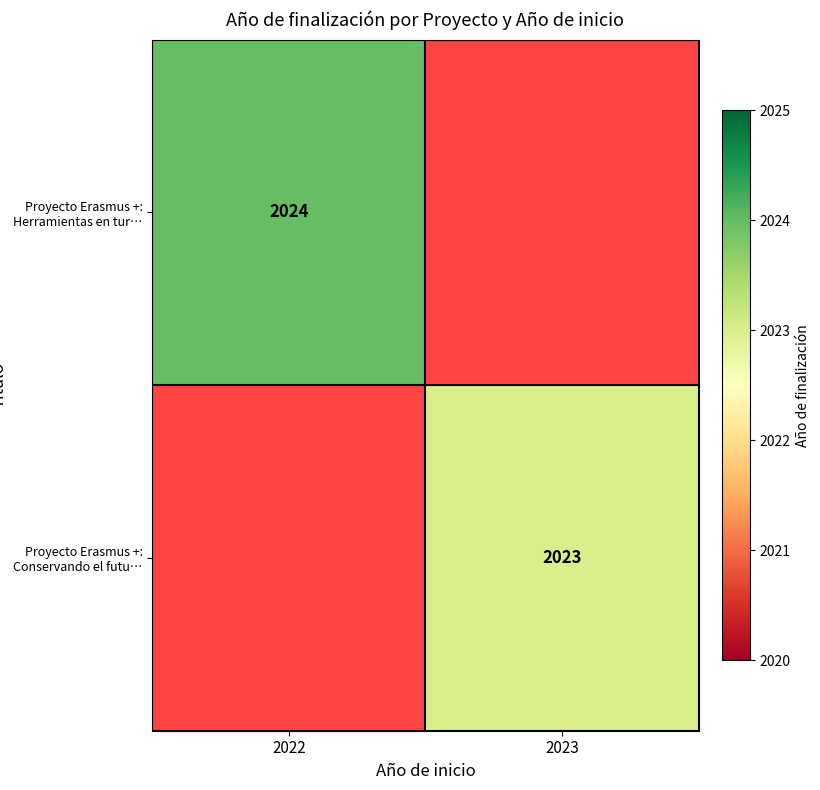

The Proyecto Erasmus +: Conservando el futu… series shows 2023 at 2023. True or false?

True